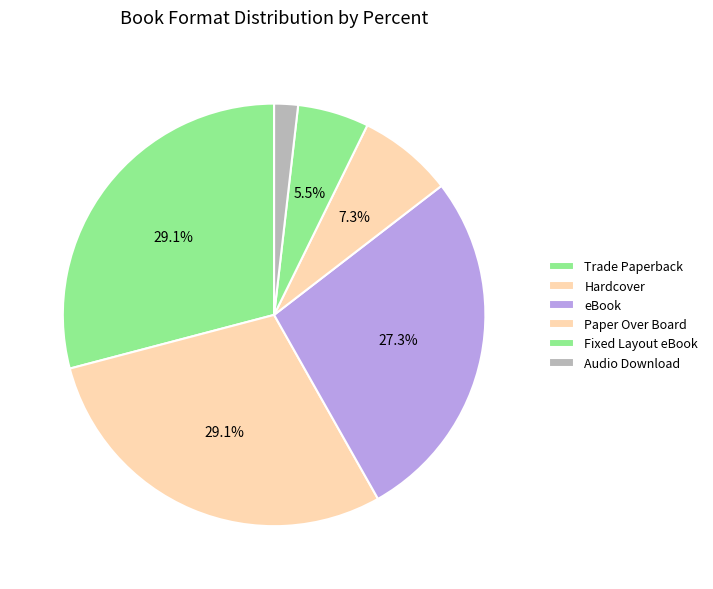

How many segments does this pie chart have?

6